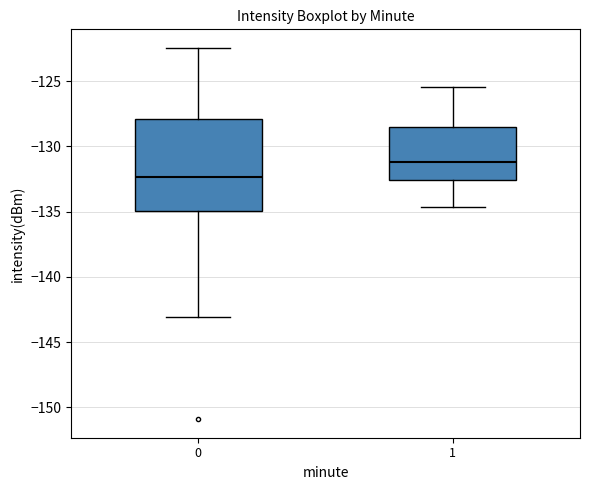

Reading left to right, transcribe this box plot: for each box, give where its median line is, the range the box spans, and where its two whiskers end, as read against the y-axis. The values are not printed on the chart, so give them approximately, as read against the axis.

0: median -132.5, box -135.0 to -128.0, whiskers -143.0 to -122.5
1: median -131.0, box -132.5 to -128.5, whiskers -134.5 to -125.5